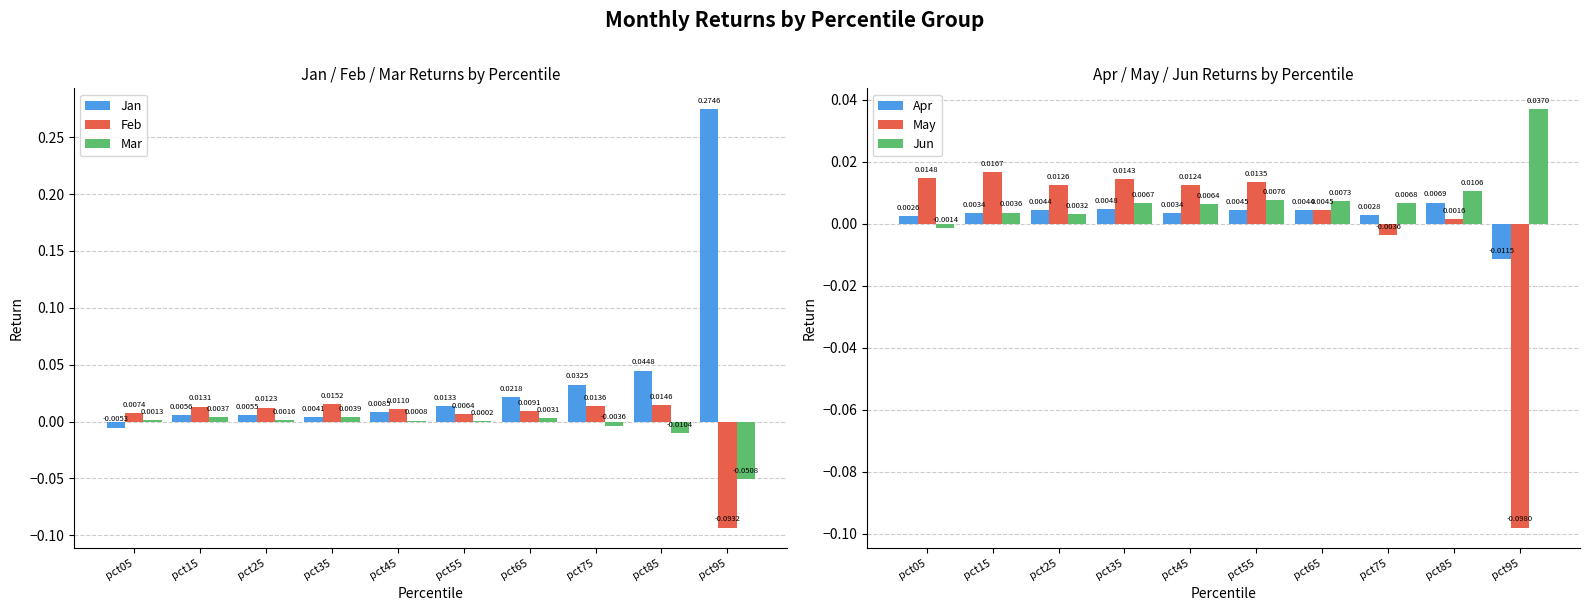

List the labels in order of May value, smallest first.

pct95, pct75, pct85, pct65, pct45, pct25, pct55, pct35, pct05, pct15